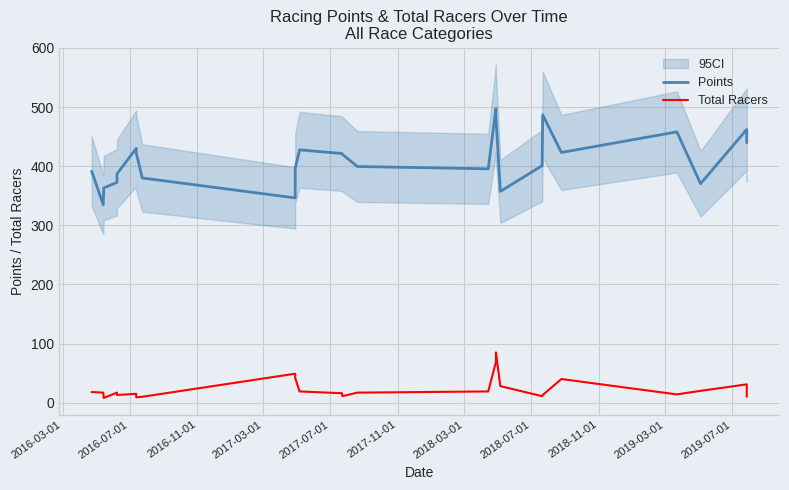

Where is the first local minimum for Points?

2016-07-01